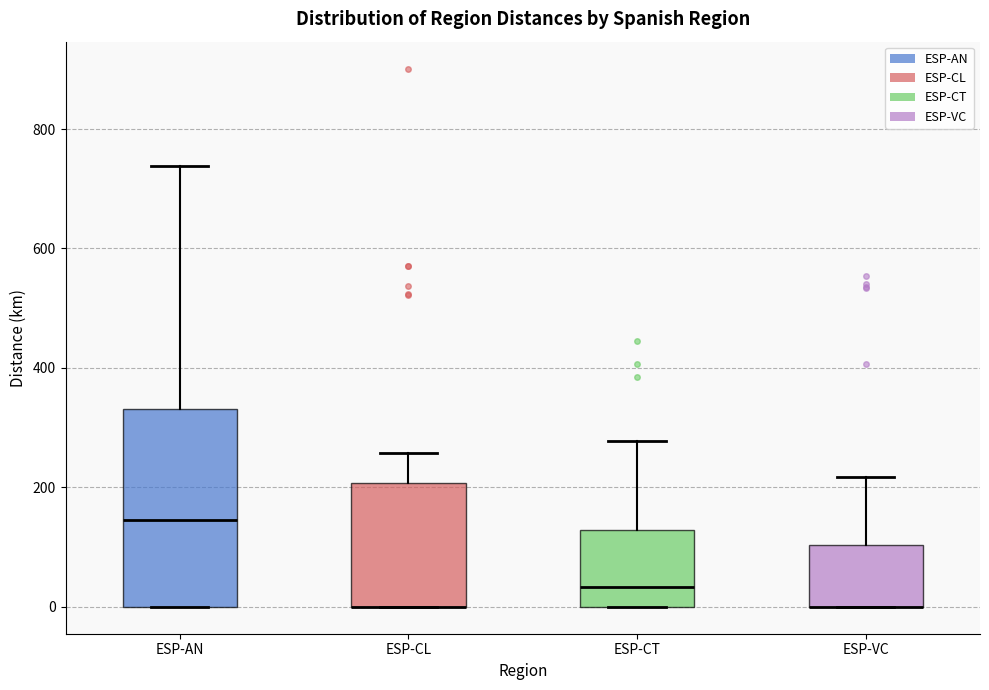

Reading left to right, transcribe this box plot: for each box, give where its median line is, the range the box spans, and where its two whiskers end, as read against the y-axis. The values are not printed on the chart, so give them approximately, as read against the axis.

ESP-AN: median 140, box 0 to 340, whiskers 0 to 740
ESP-CL: median 0 (drawn on the box's lower edge), box 0 to 200, whiskers 0 to 260
ESP-CT: median 40, box 0 to 120, whiskers 0 to 280
ESP-VC: median 0 (drawn on the box's lower edge), box 0 to 100, whiskers 0 to 220